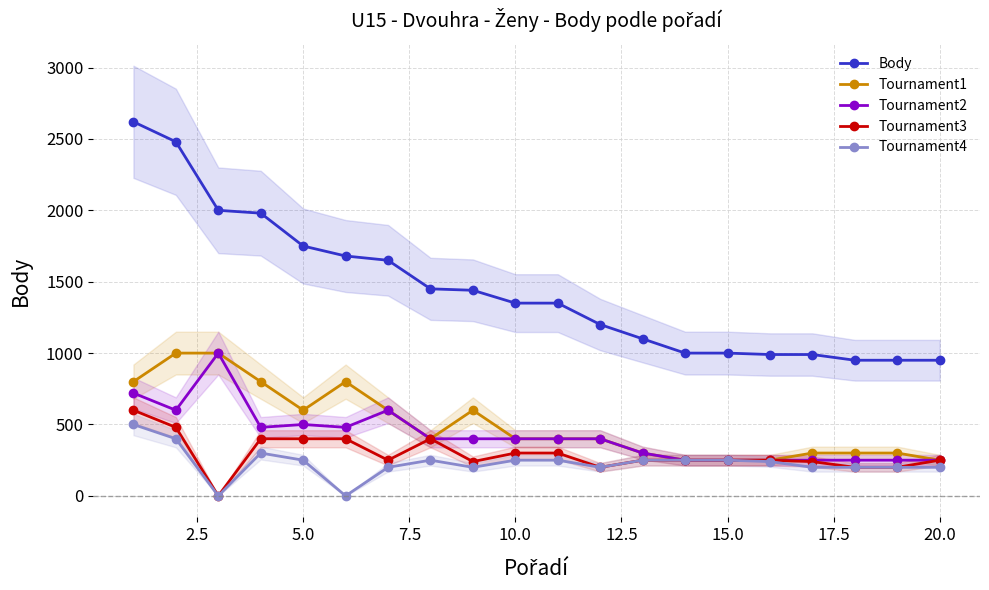

True or false: Tournament3 has more than 0 interior local peaks.

True